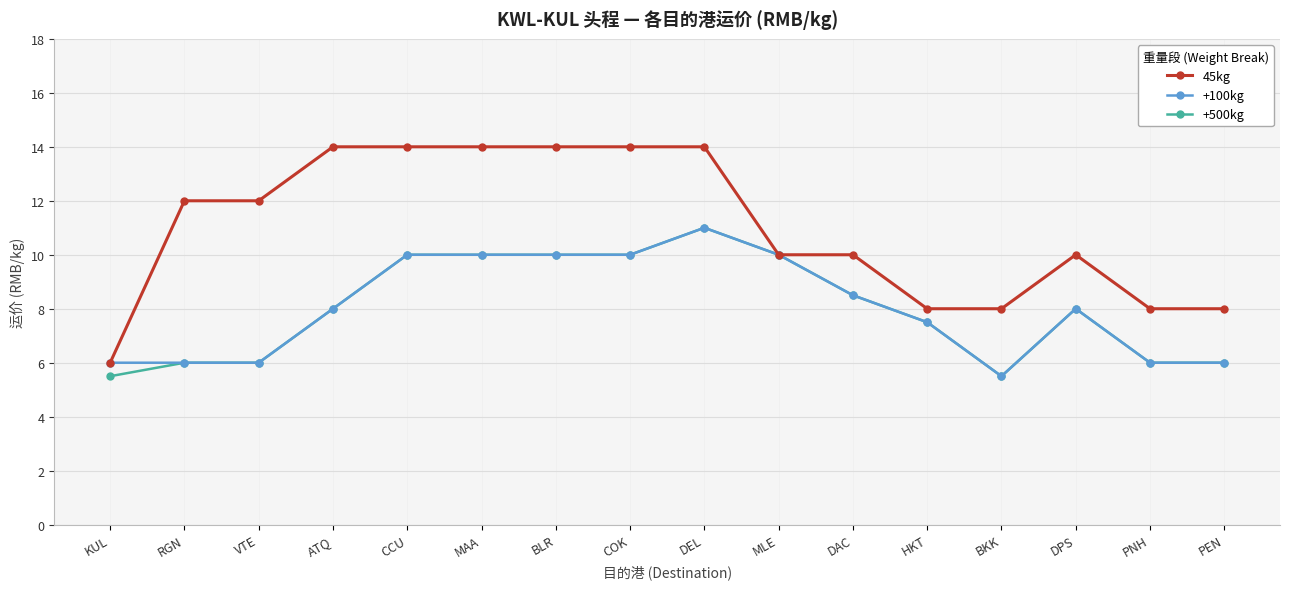

The +500kg series shows 10.0 at CCU. True or false?

True